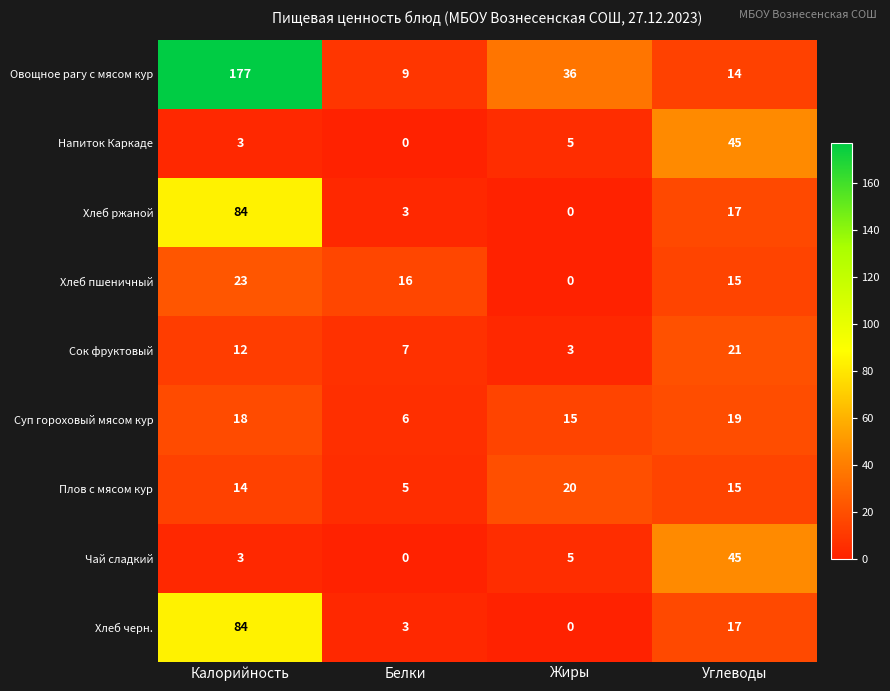

What is the maximum value for Чай сладкий?

45